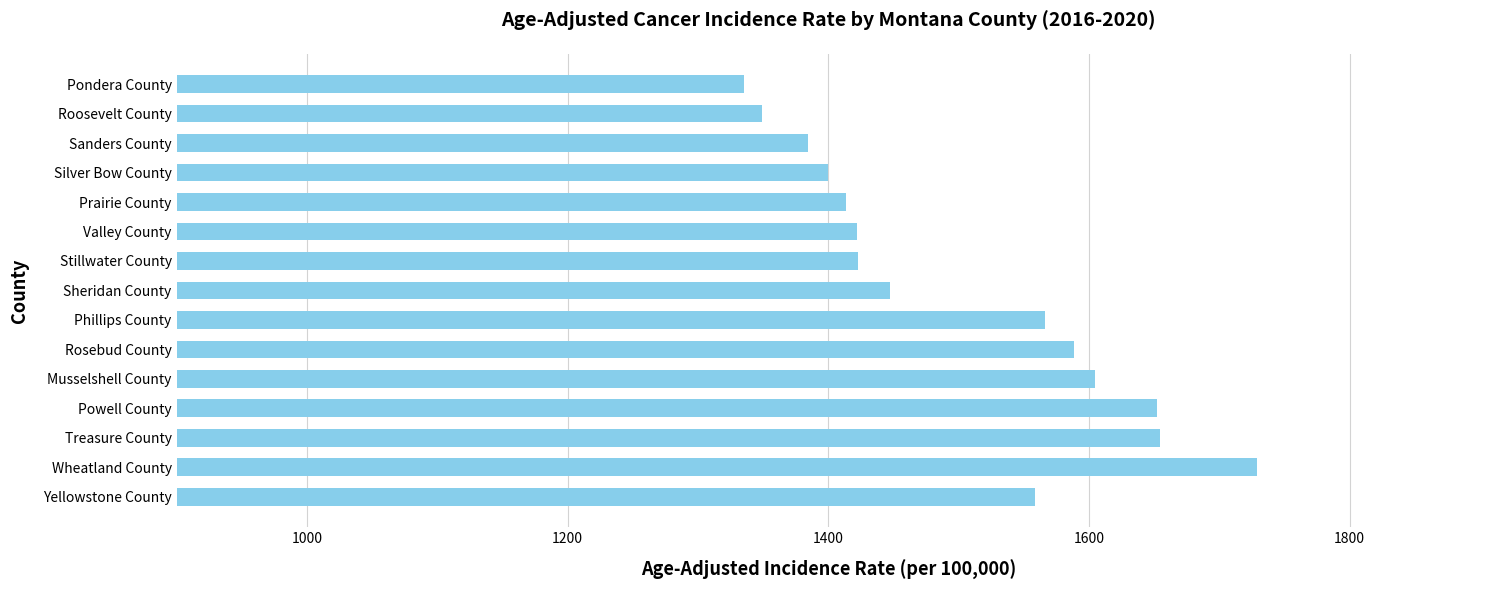

What is the difference between the maximum and minimum values?

394.0